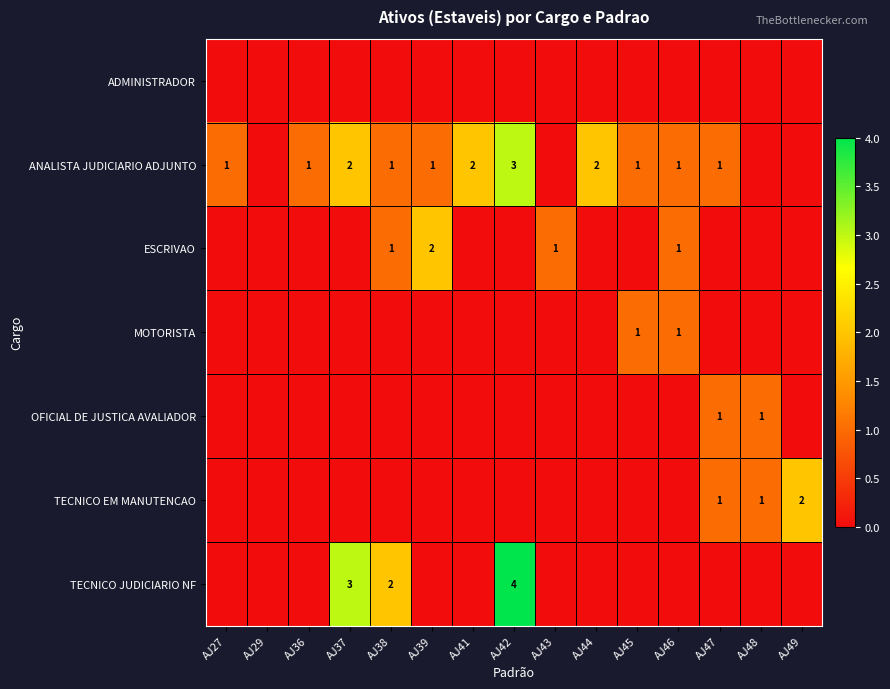

Between AJ39 and AJ49, which is larger?

AJ39